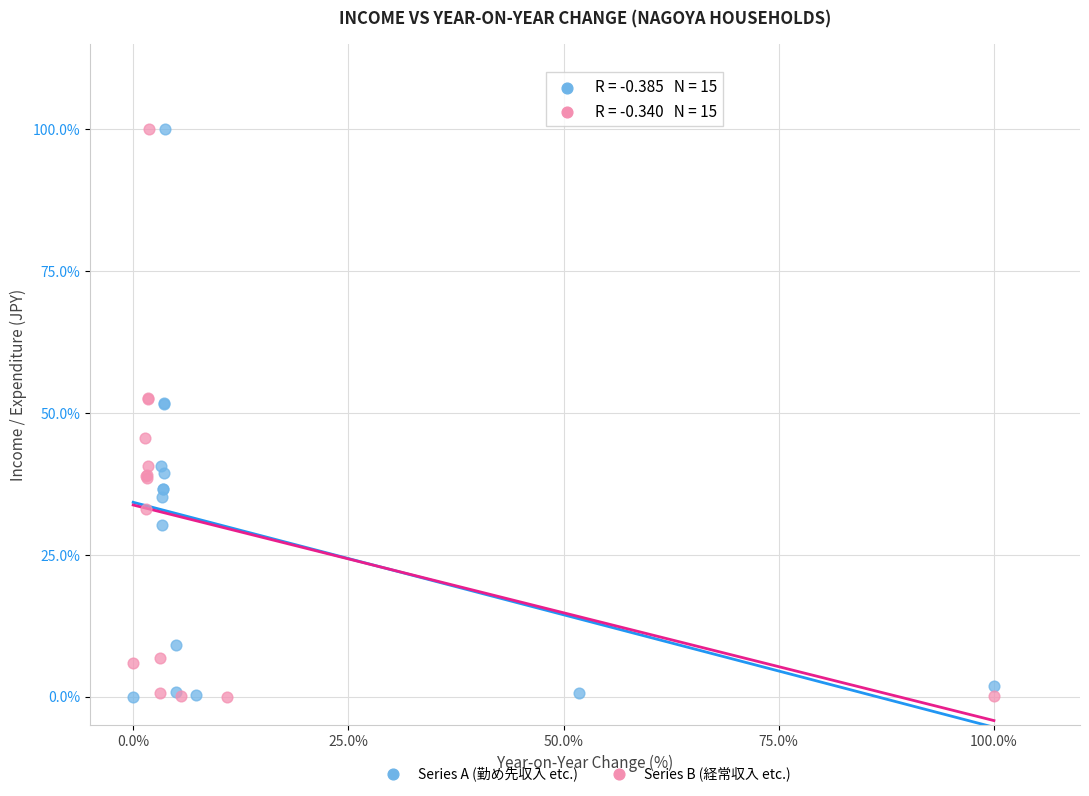

What are all the series names shown in the legend?

Series A (勤め先収入 etc.), Series B (経常収入 etc.)